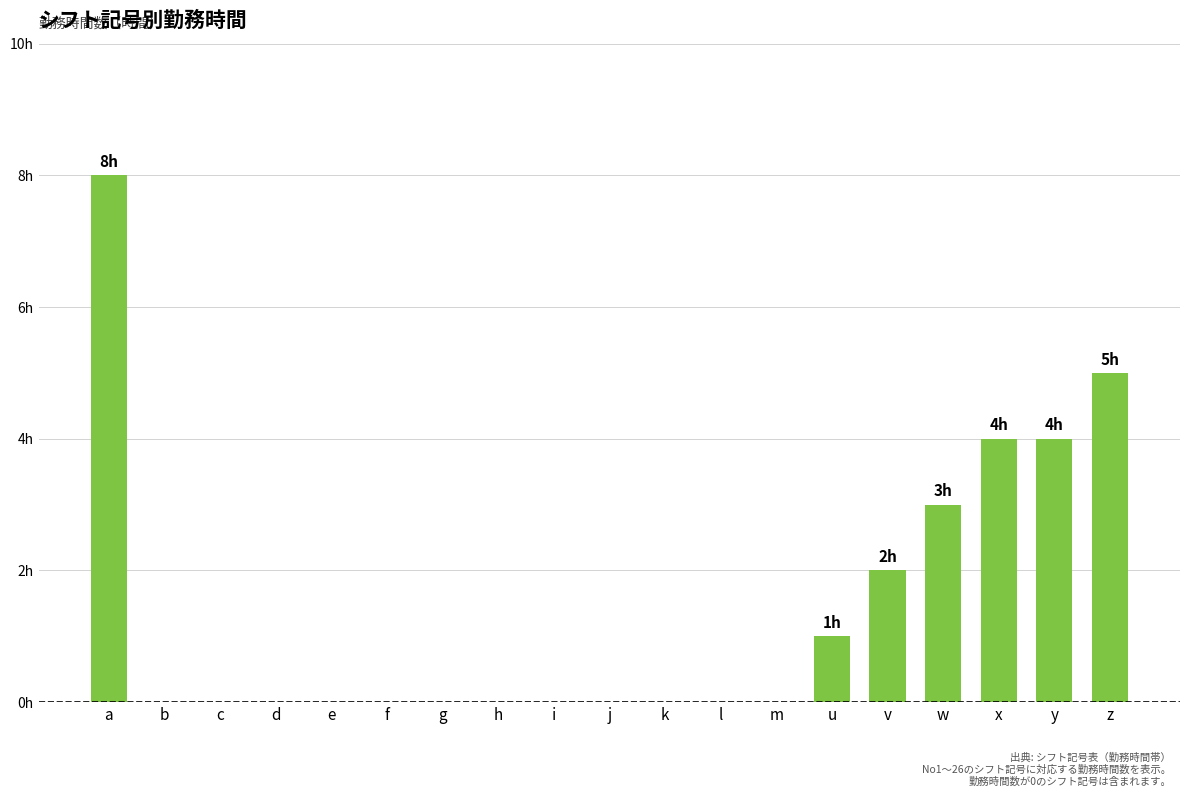

Are the bars grouped side by side (vs. stacked)?

No